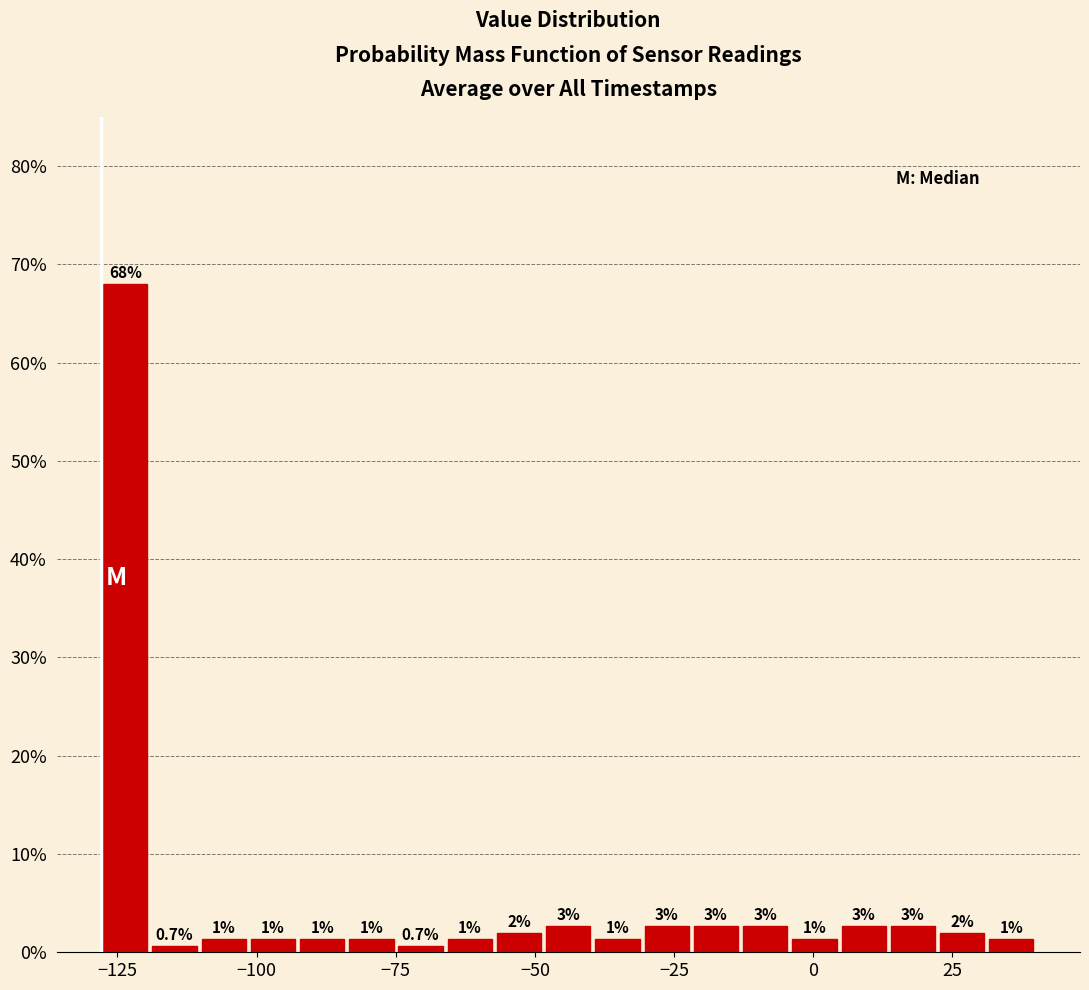

Read against the x-axis, roughly where is the centre of the tallest bar?

-125